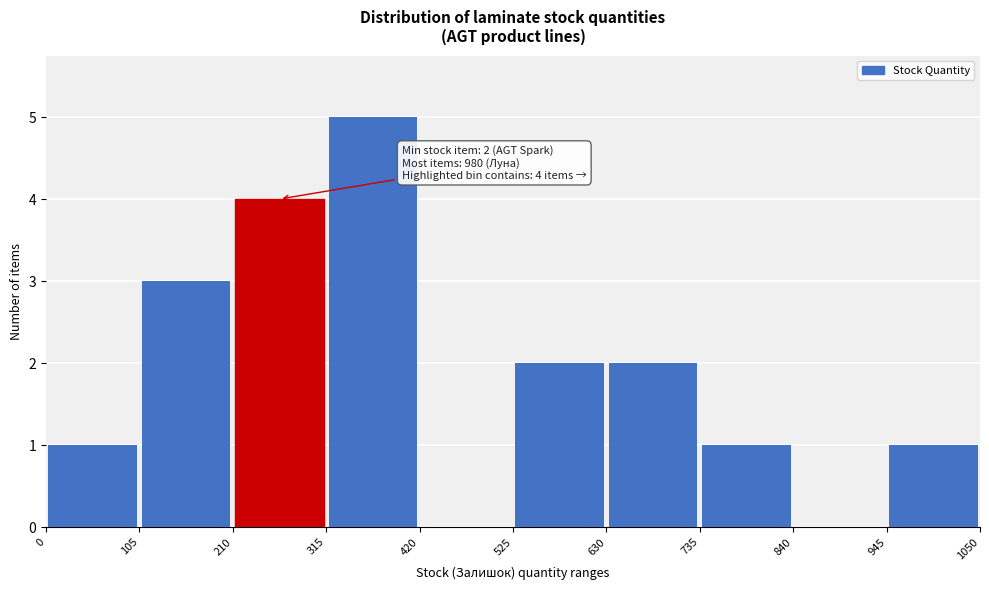

Which range on the x-axis has the tallest bar?

315 to 420